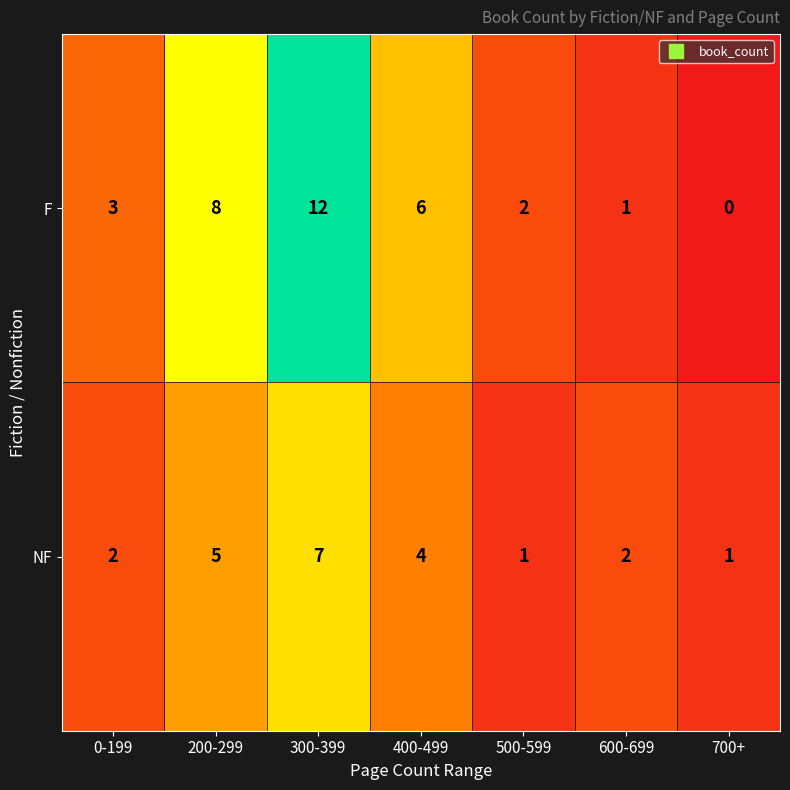

True or false: F has a value of 2 at 0-199.

False